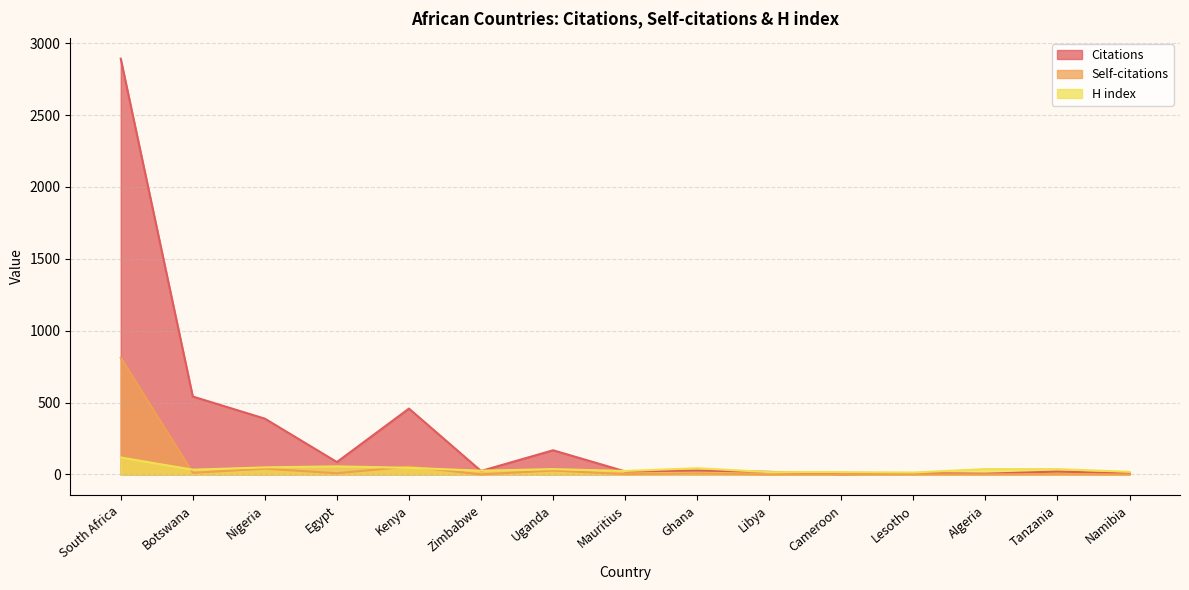

What is the value of the Citations point at the 10th from the left?

18